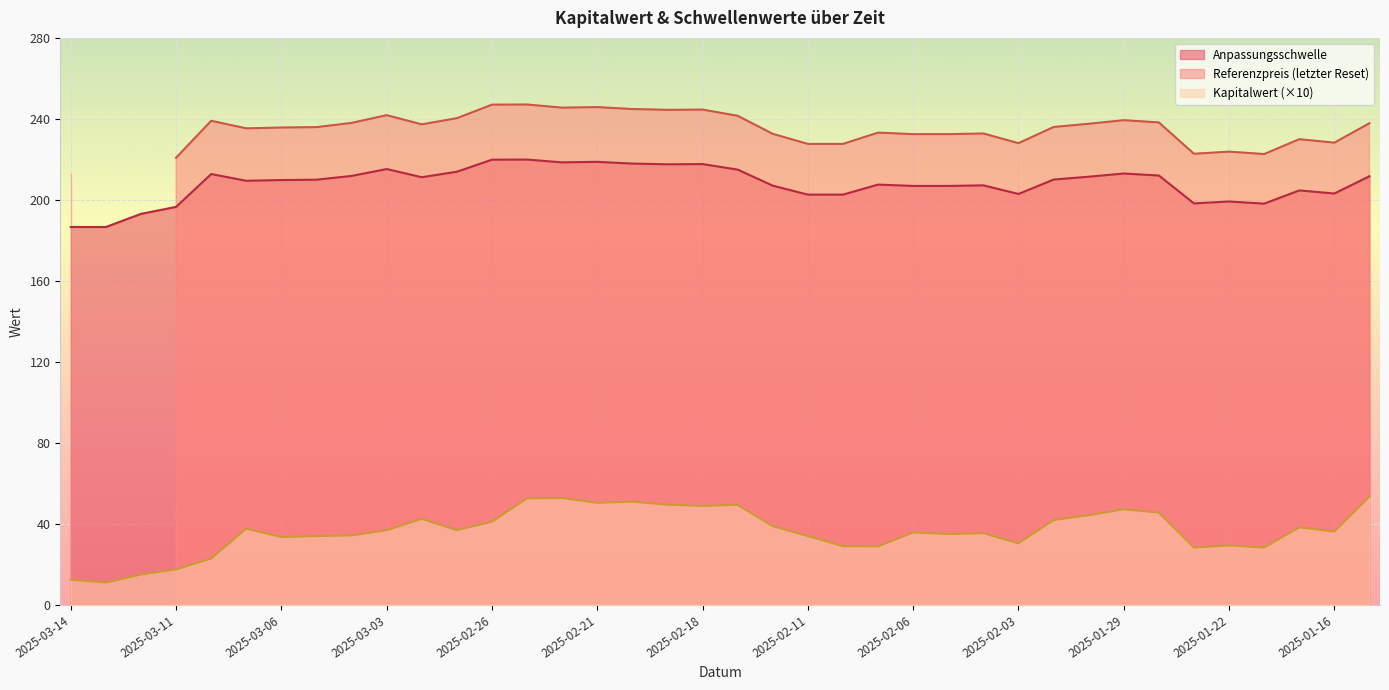

How many interior local valleys does the Anpassungsschwelle series have?

8